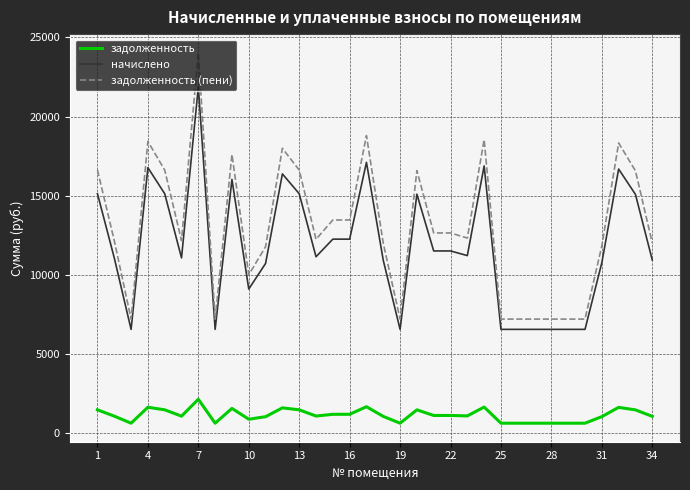

Which series has the largest range (max minus min)?

задолженность (пени)